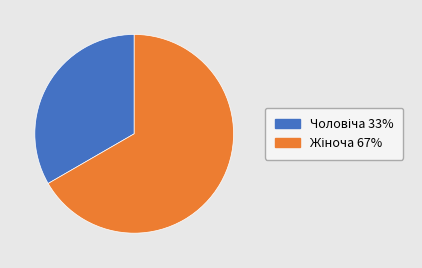

Is there a majority slice in this chart?

Yes